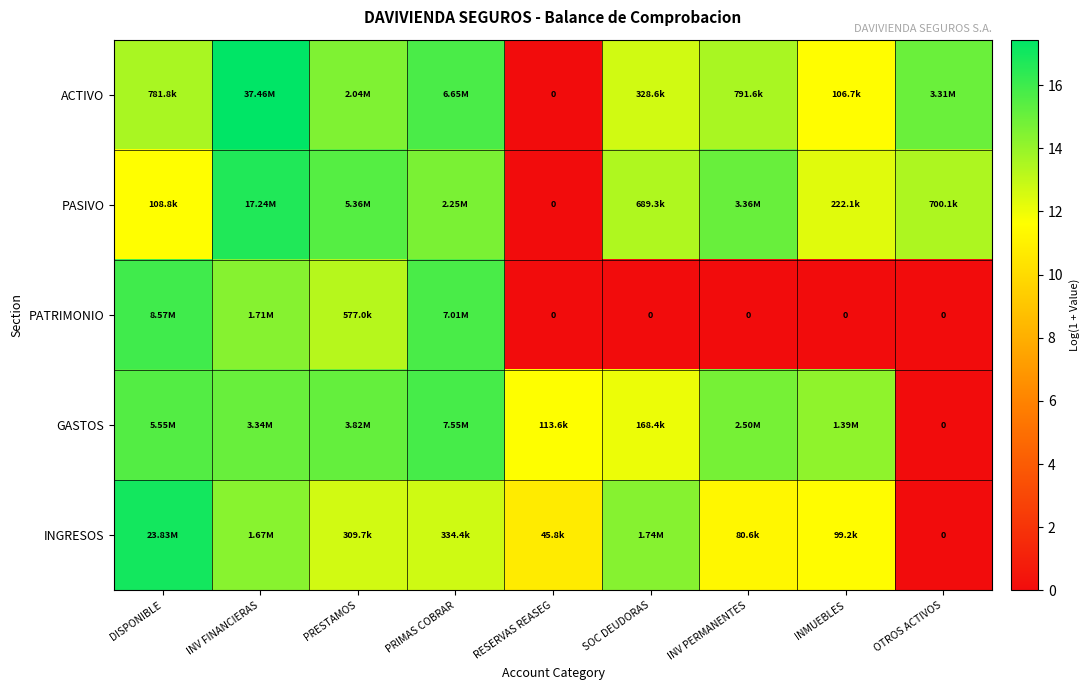

Is the value of ACTIVO at INV FINANCIERAS greater than the value of PATRIMONIO at RESERVAS REASEG?

Yes